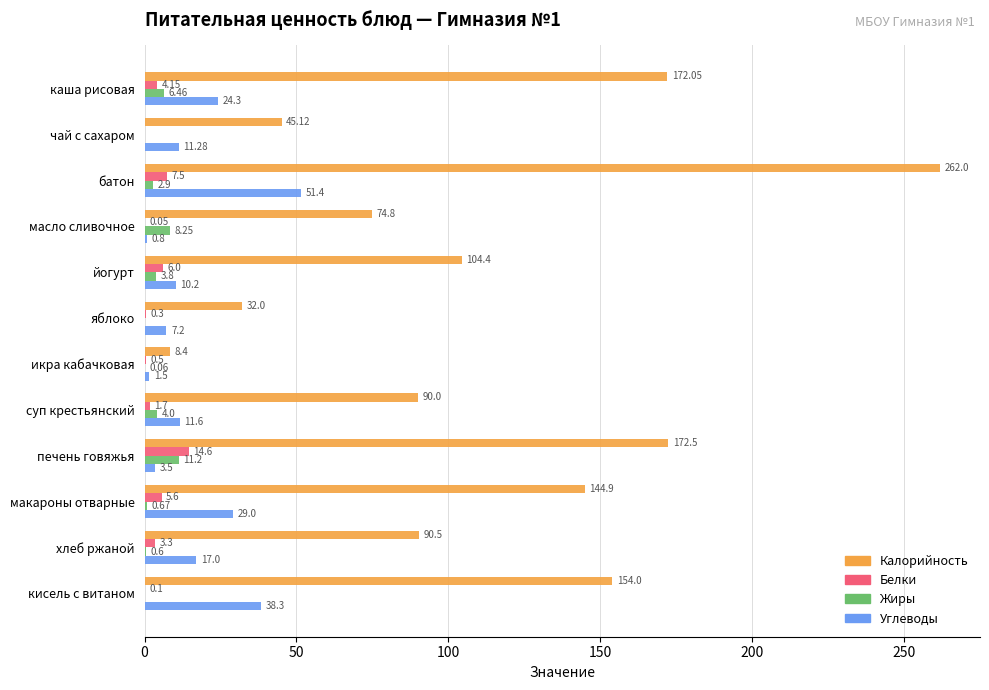

Count the number of data series in this chart.

4